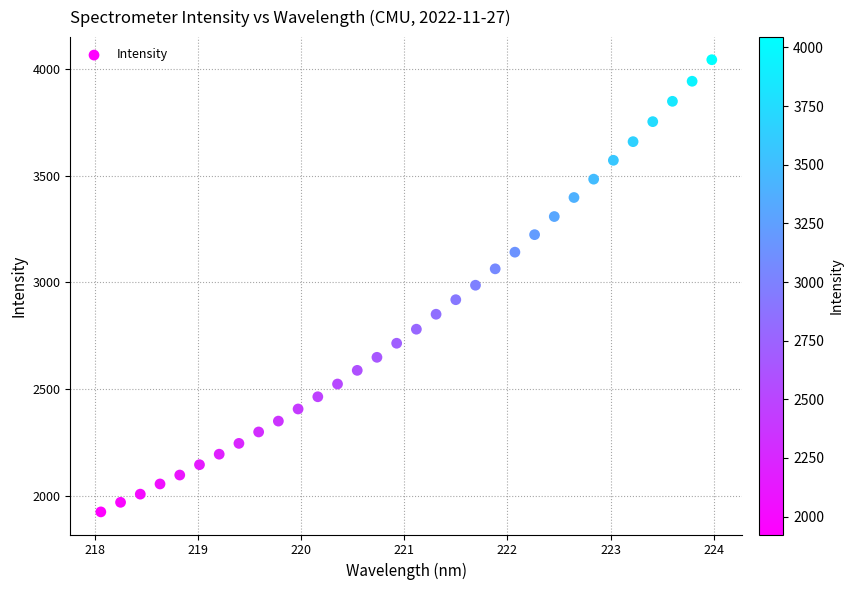

What is the range of Y values (max minus min)?

2120.6